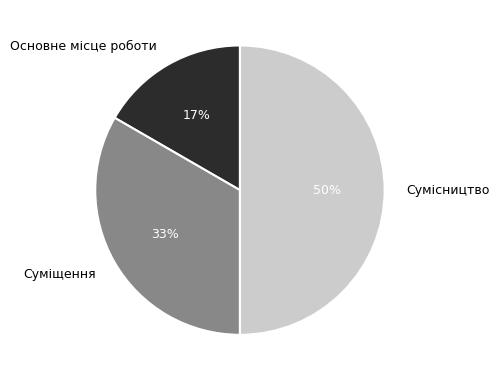

The Сумісництво slice represents 50% of the pie. True or false?

True